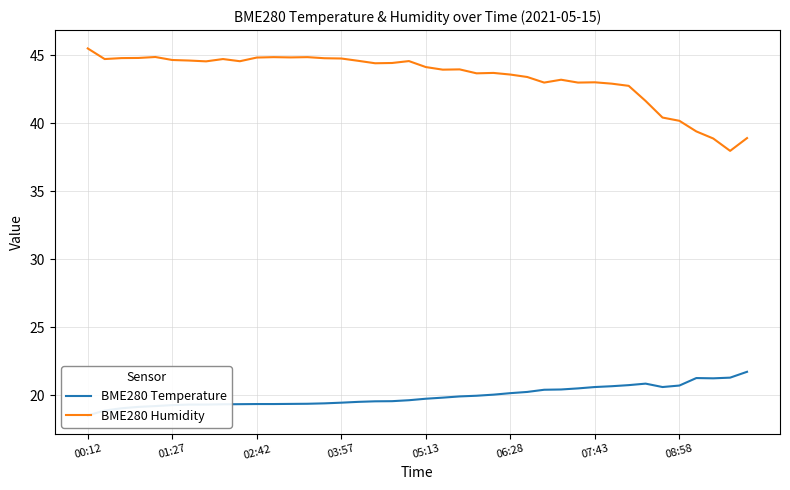

Is it true that BME280 Humidity equals 44.8 at 02:42?

True